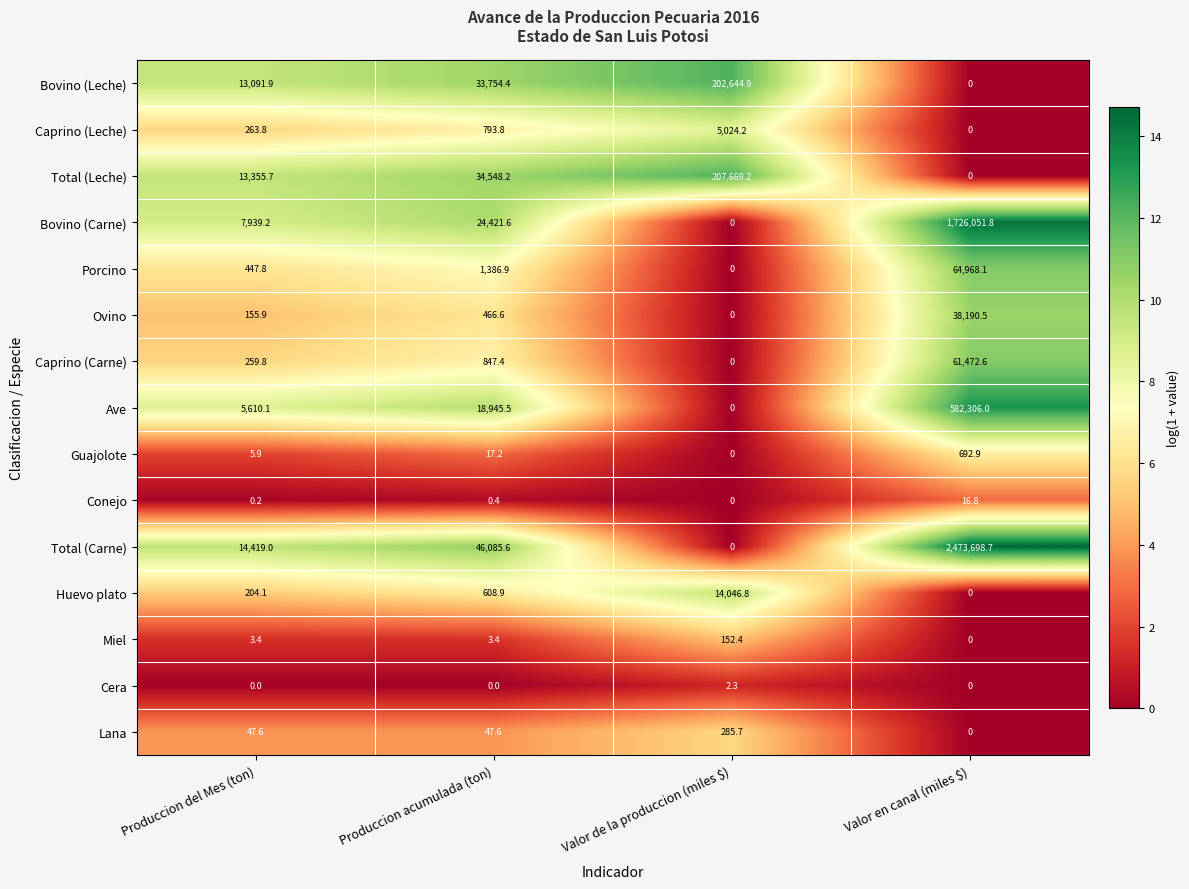

What is the total value across all series at Produccion del Mes (ton)?

55804.4